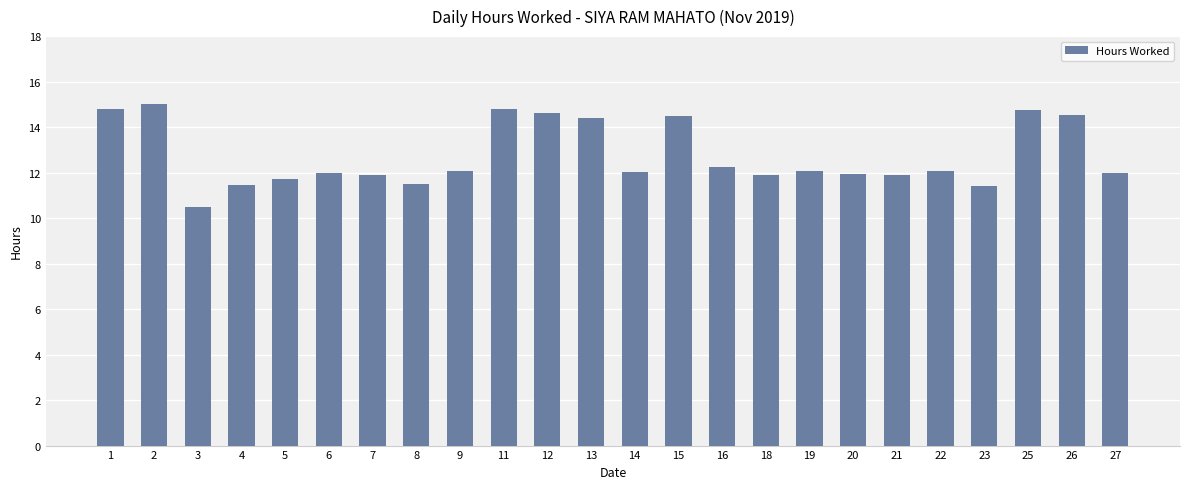

Approximately how many times larger is the value at 1 compared to 25?

1.0